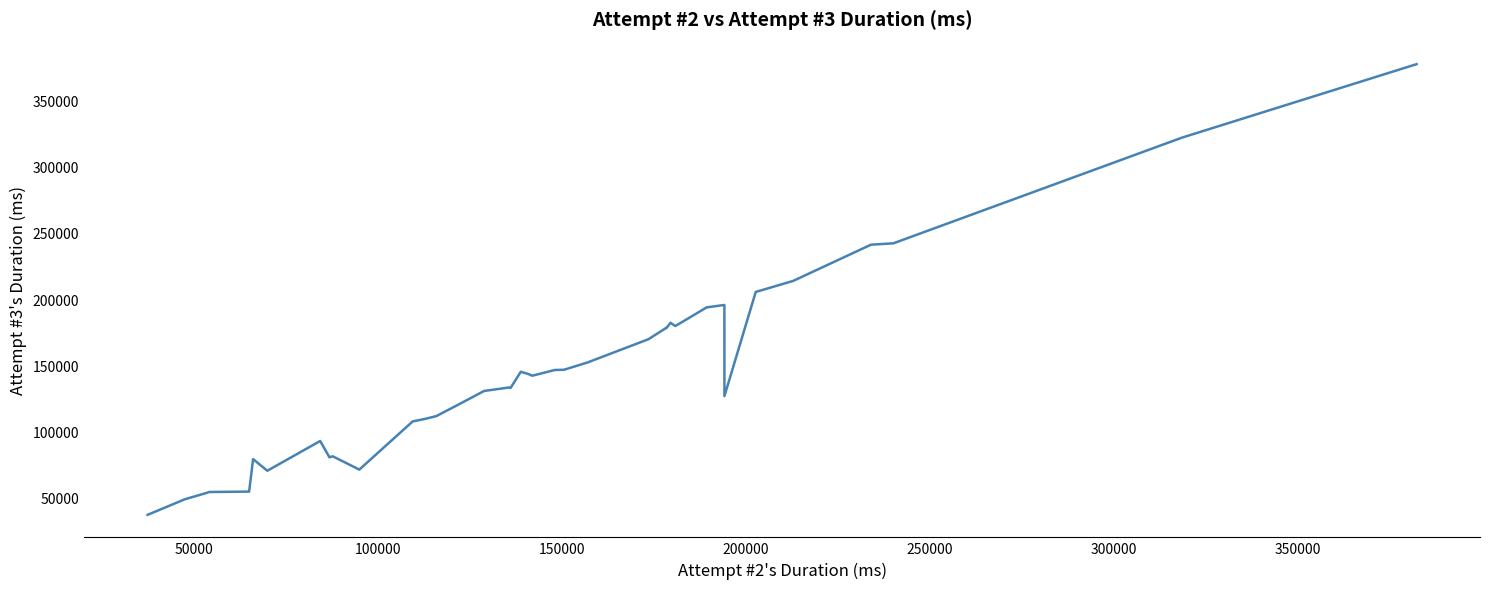

What is the minimum value shown in the chart?

37038